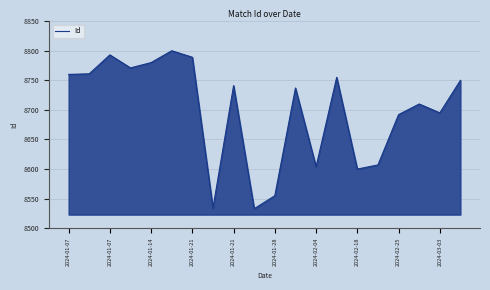

What is the maximum value shown in the chart?

8800